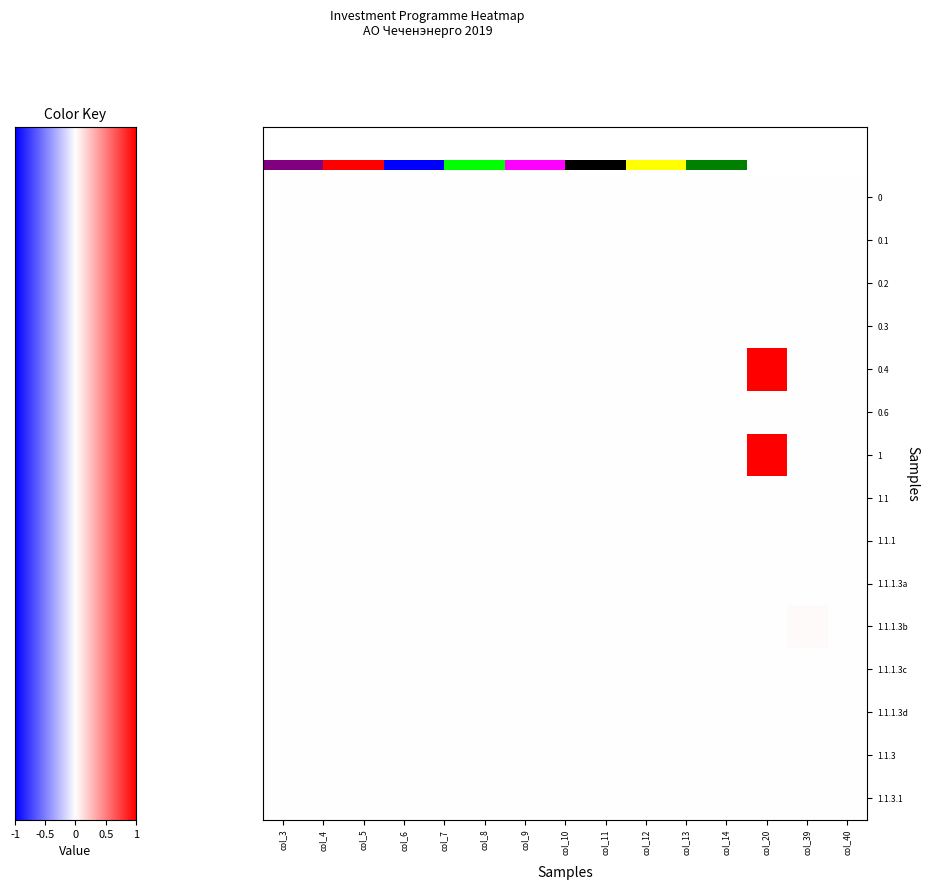

At how many categories does at least one series exceed 0?

4